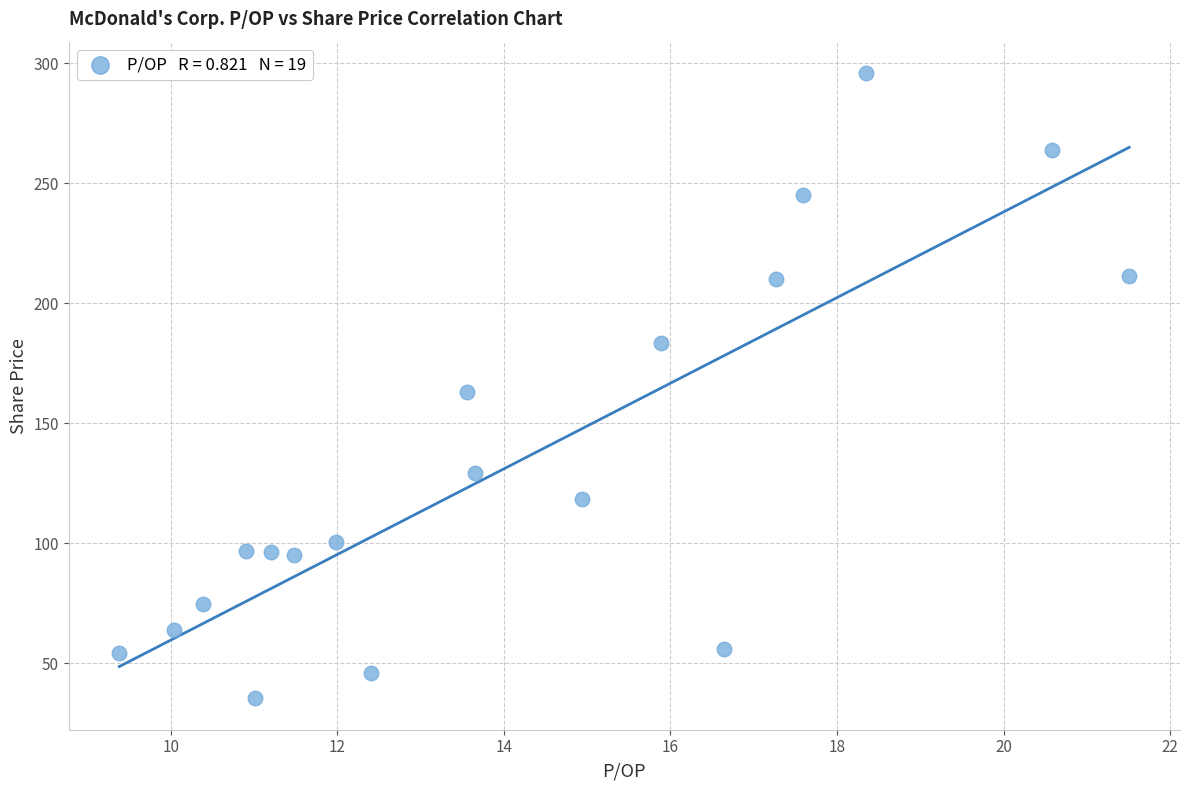

What is the range of X values (max minus min)?

12.1